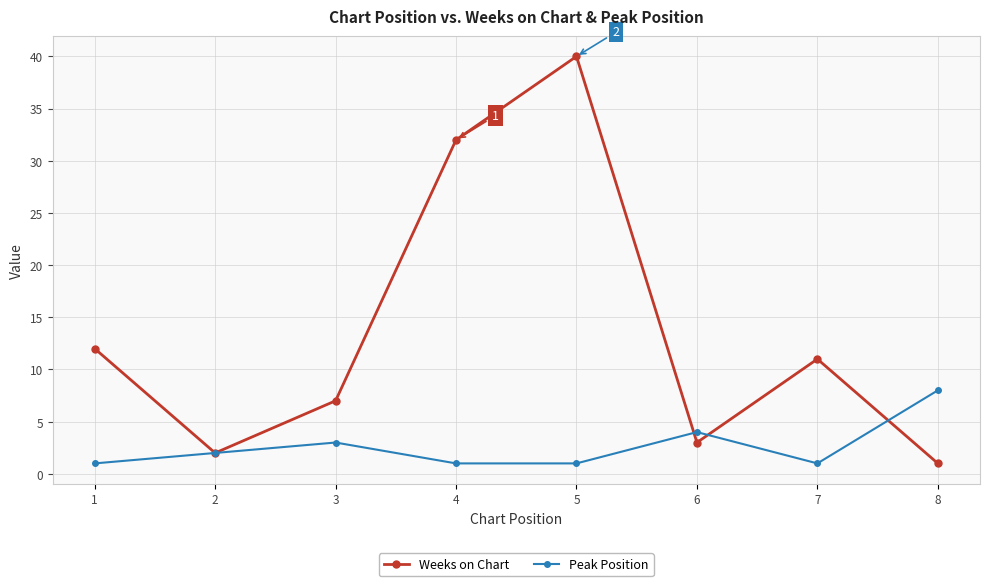

How many values in the Peak Position series are below 2?

4